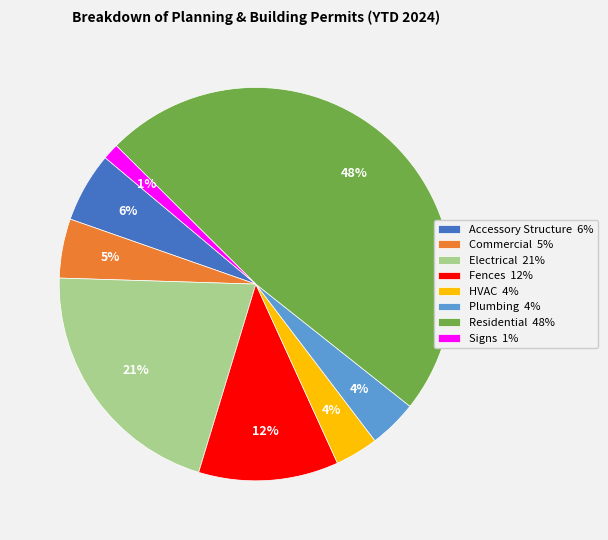

To the nearest percent, what portion does HVAC represent?

4%